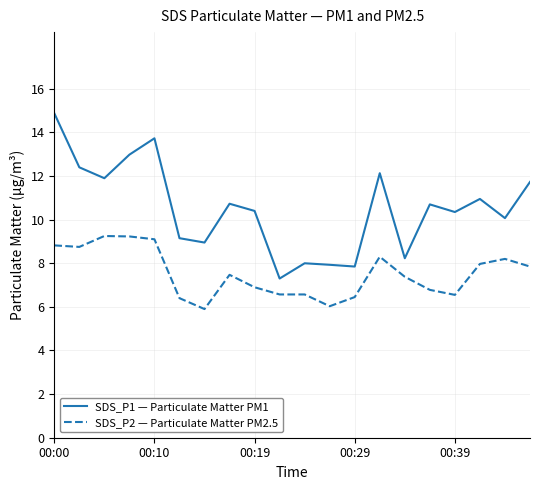

What is the lowest value of the SDS_P1 — Particulate Matter PM1 series?

7.3